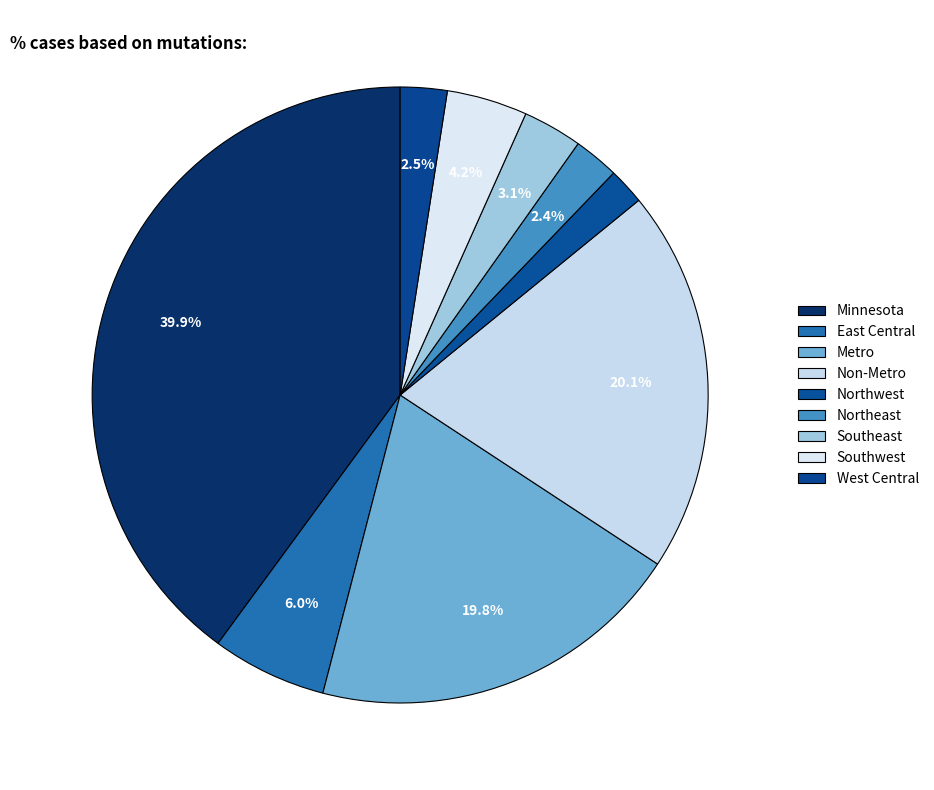

Which has a higher value, Non-Metro or Southeast?

Non-Metro